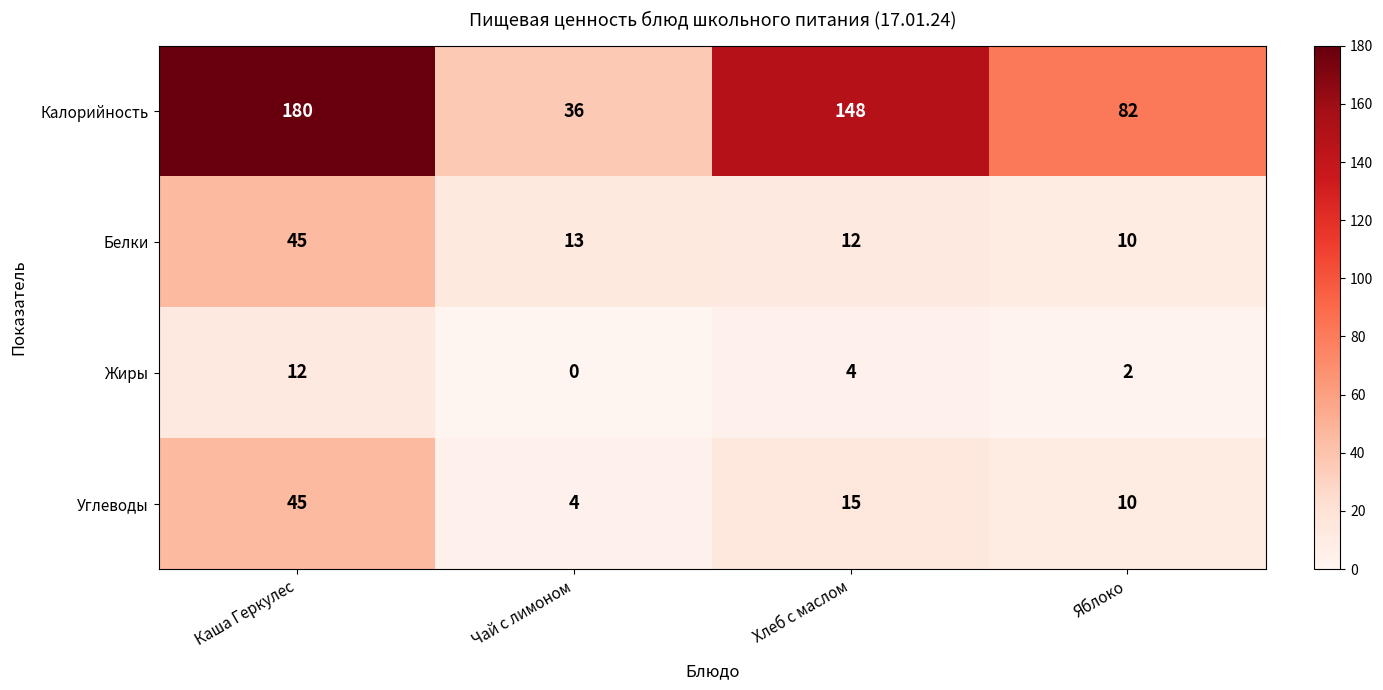

How many categories are shown in the chart?

4